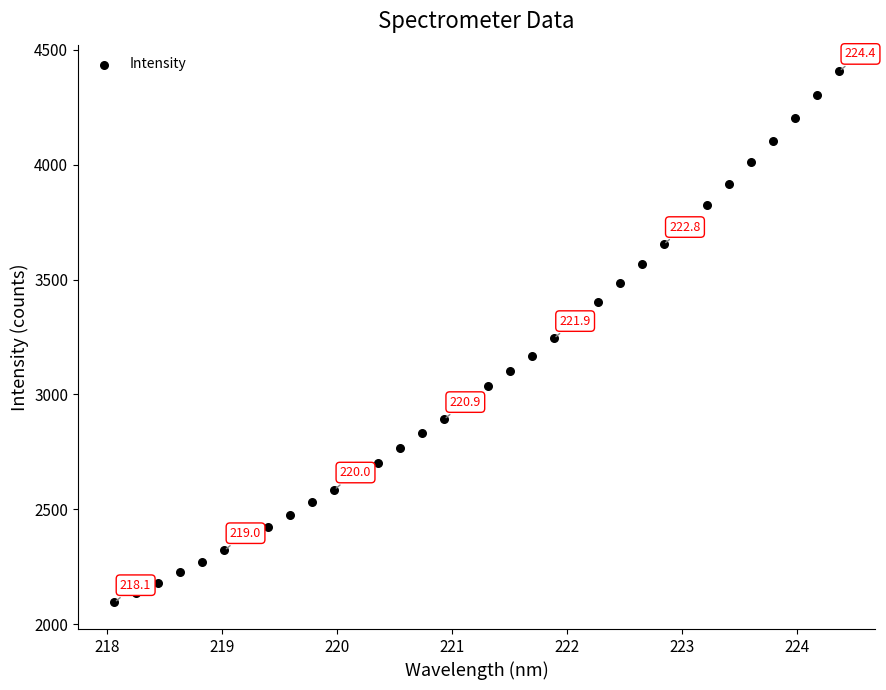

What is the range of X values (max minus min)?

6.3